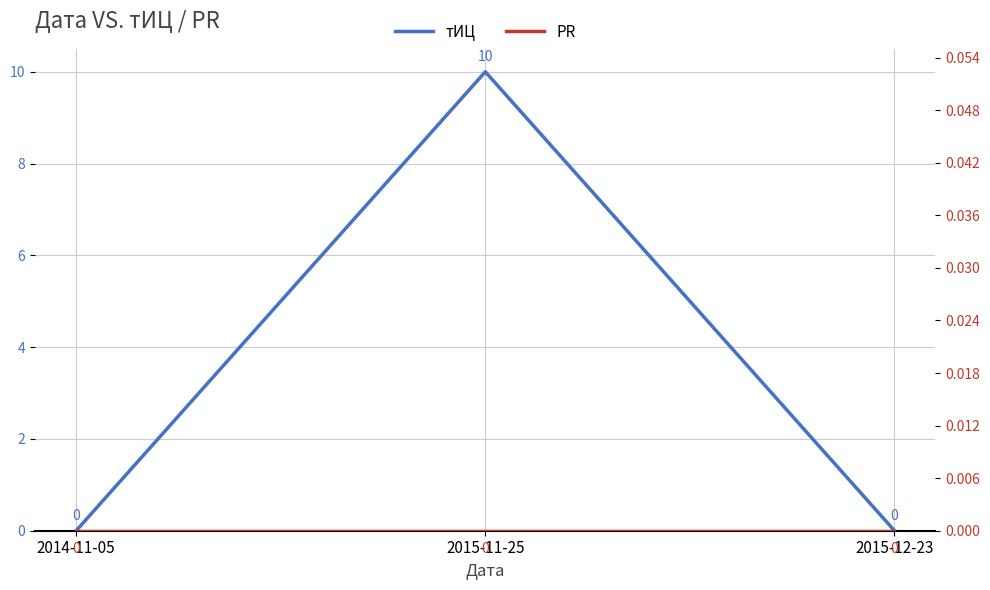

At which category is the sum across all series the highest?

2015-11-25